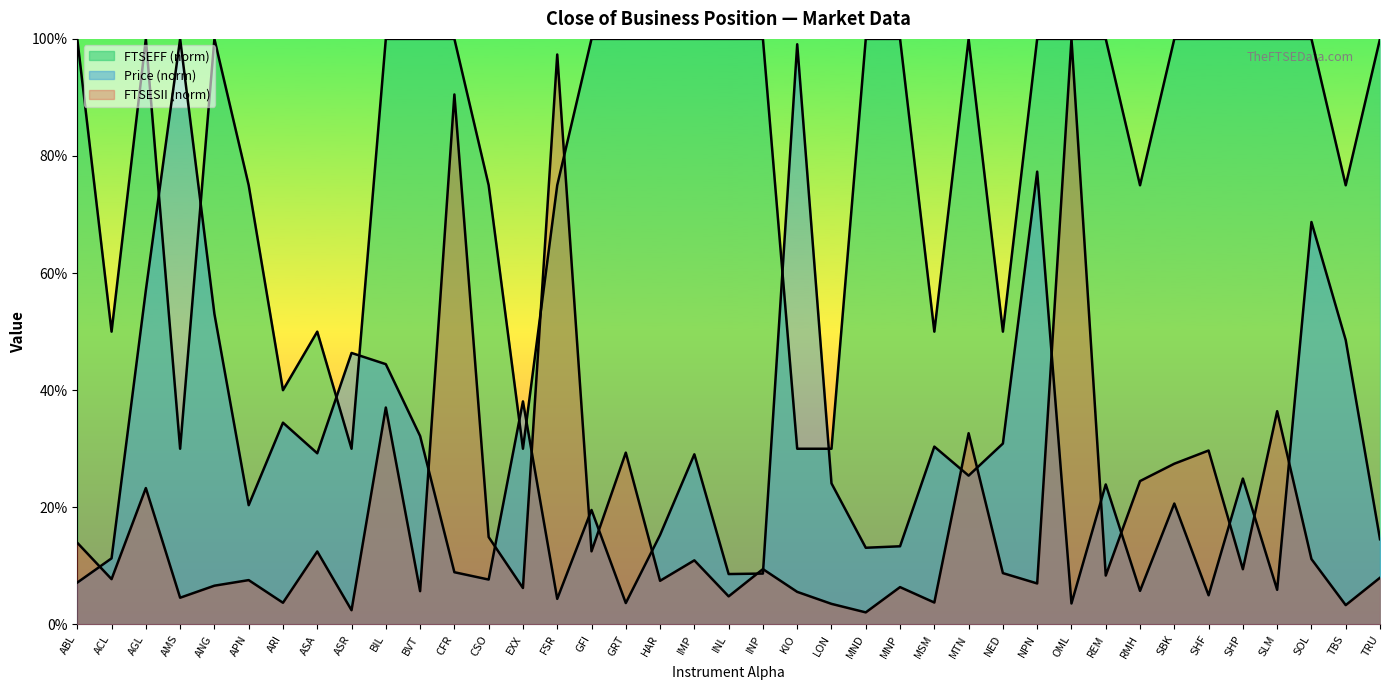

What is the spread (max minus min) of values at ASR?

43.9